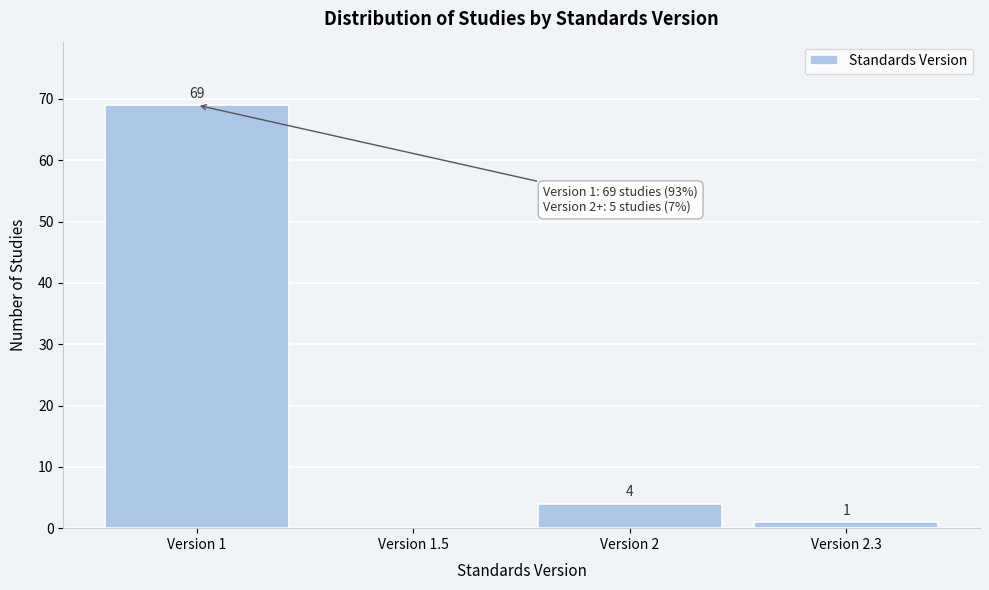

Reading left to right, list all the values displayed in this chart.

Version 1=69	Version 1.5=0	Version 2=4	Version 2.3=1